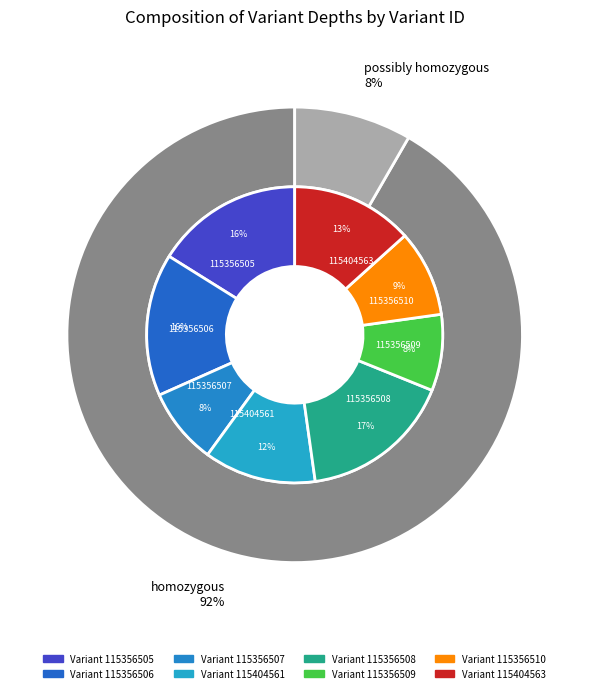

To the nearest percent, what is the difference between the 115356510 and 115356507 slice percentages?

1%